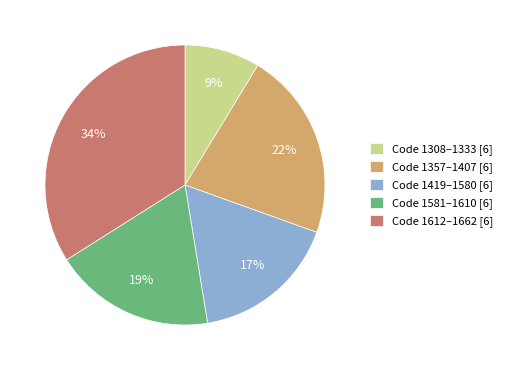

What percentage is the Code 1419–1580 [6] slice, to the nearest percent?

17%